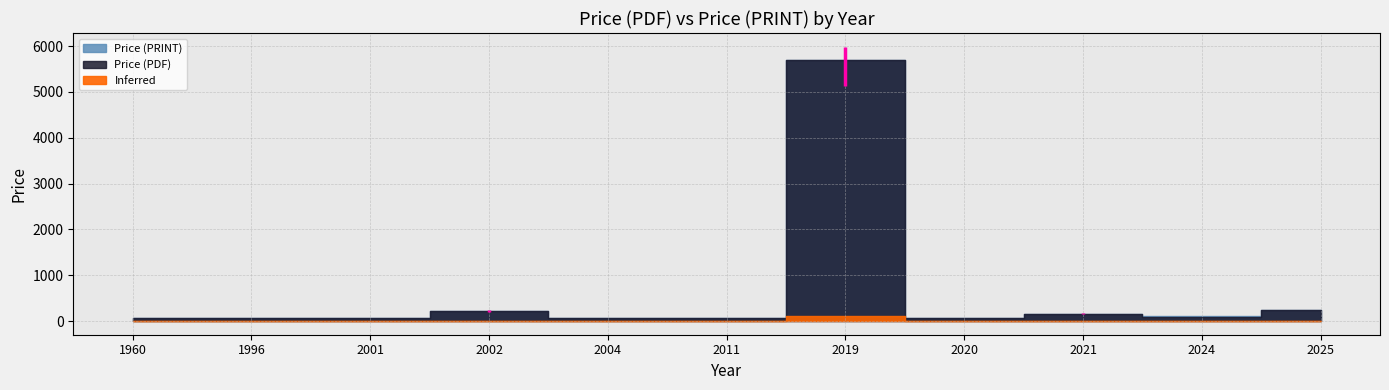

What is the approximate value of Price (PDF) at 2004, to the nearest 10?

70